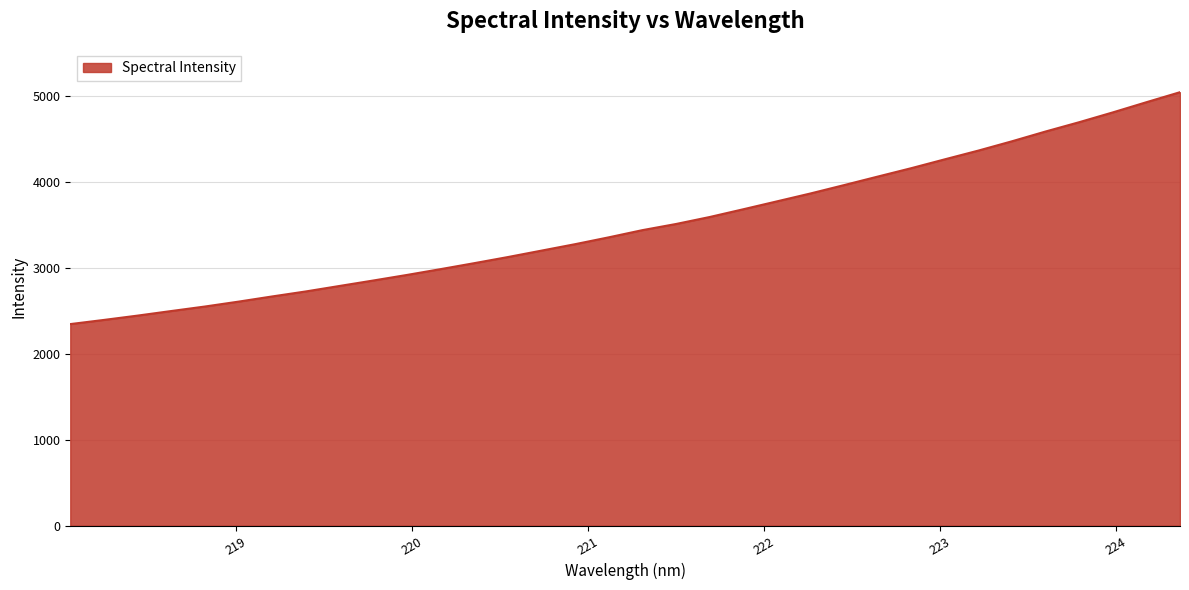

What is the smallest value displayed?

2348.7